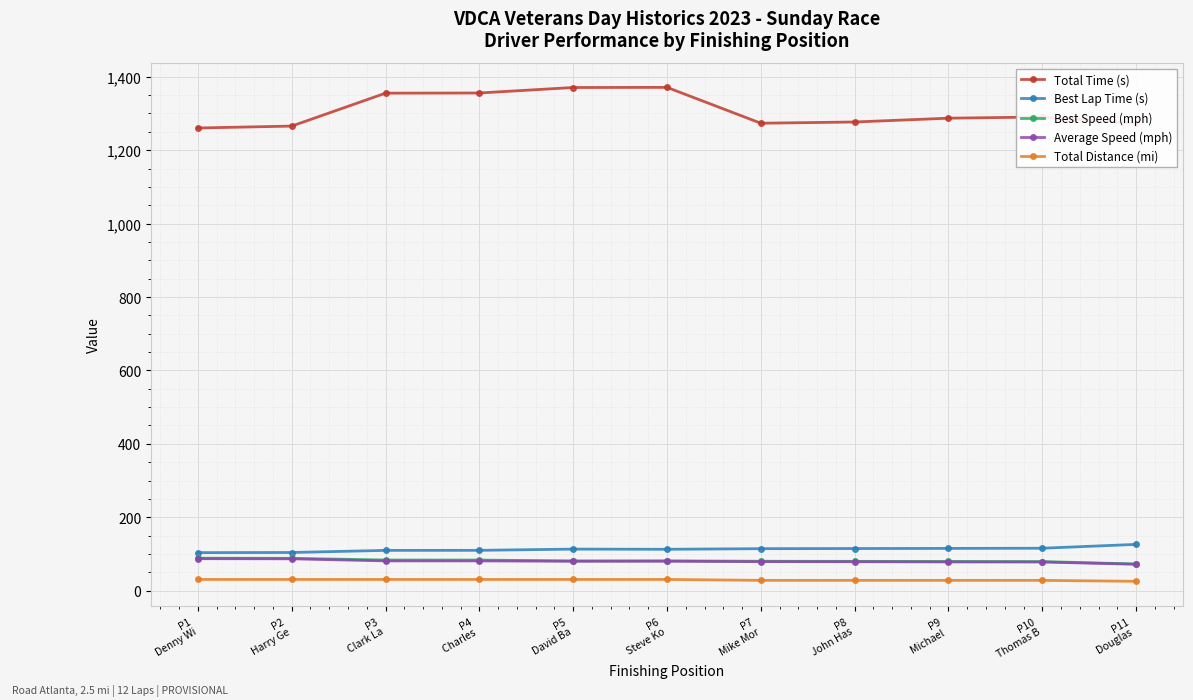

Which series has the widest spread of values?

Total Time (s)